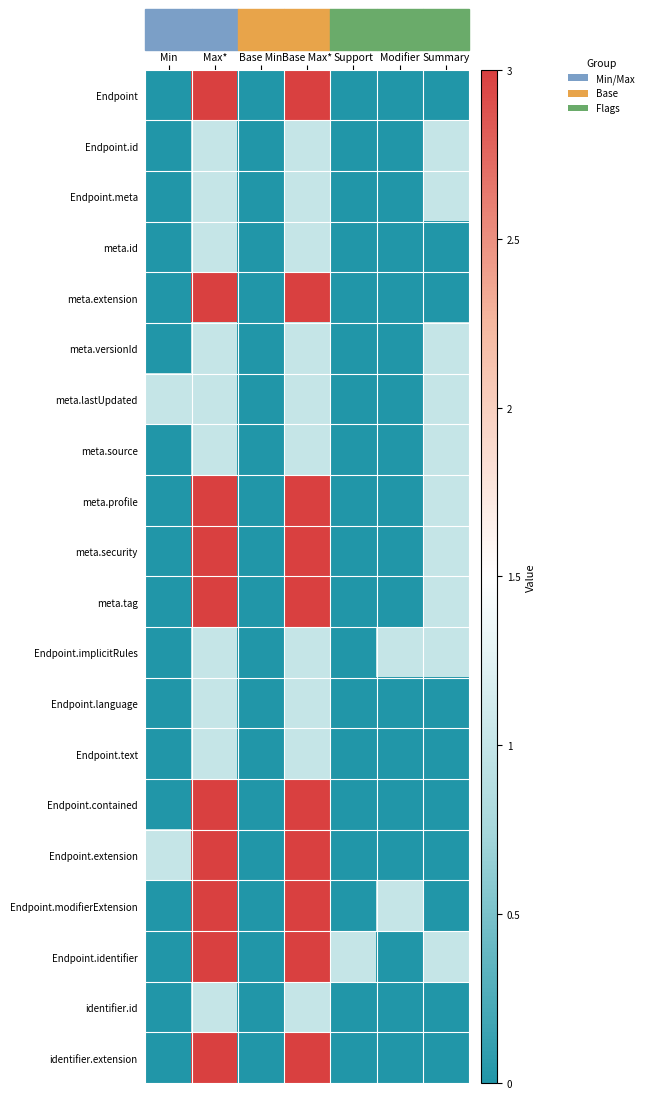

How many distinct data groups are displayed?

20